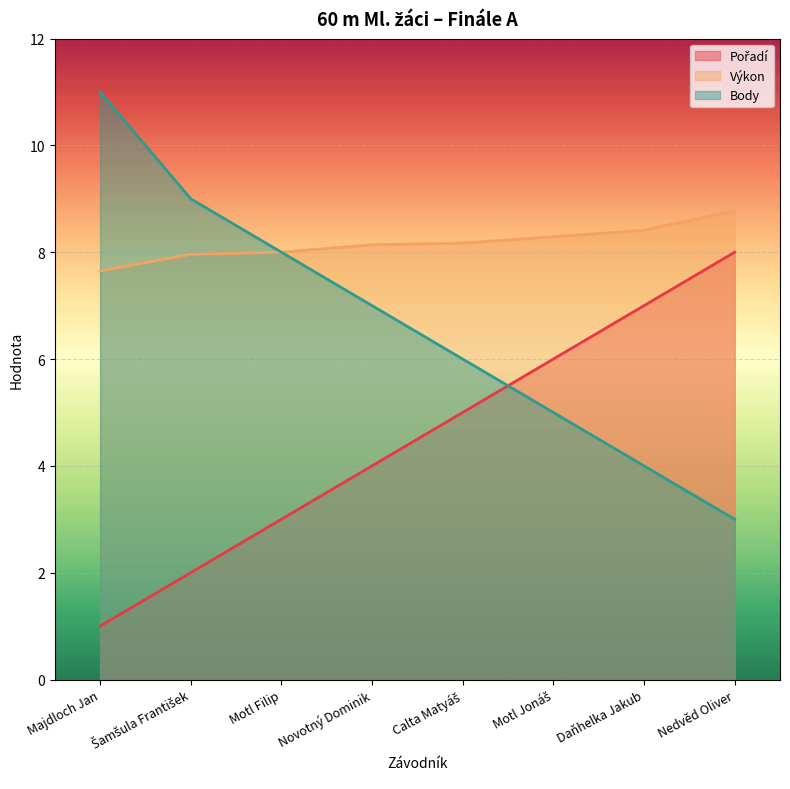

The value of Pořadí at Calta Matyáš is 2.5. True or false?

False